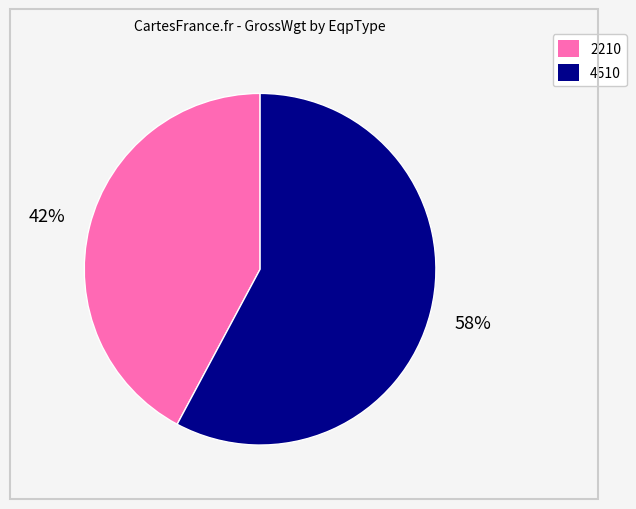

Is there a majority slice in this chart?

Yes